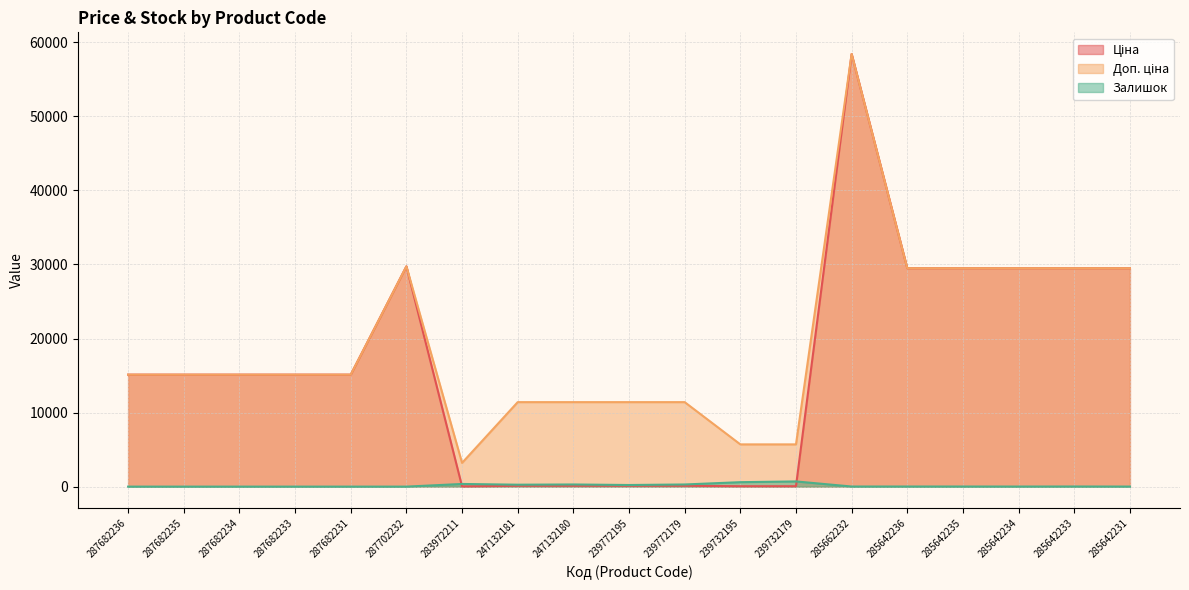

Rank the series at 285642234 from lowest to highest value.

Залишок, Ціна, Доп. ціна